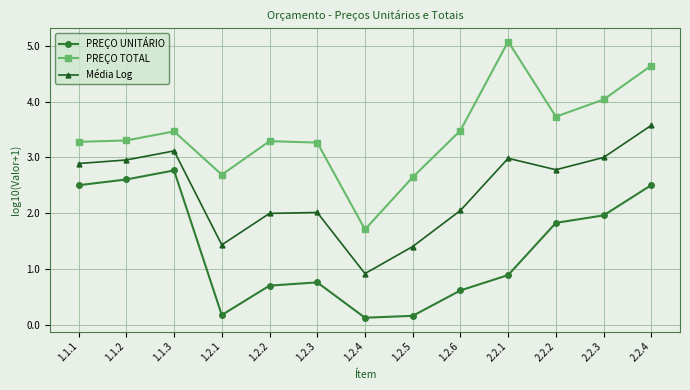

At which label does PREÇO UNITÁRIO reach its peak?

1.1.3